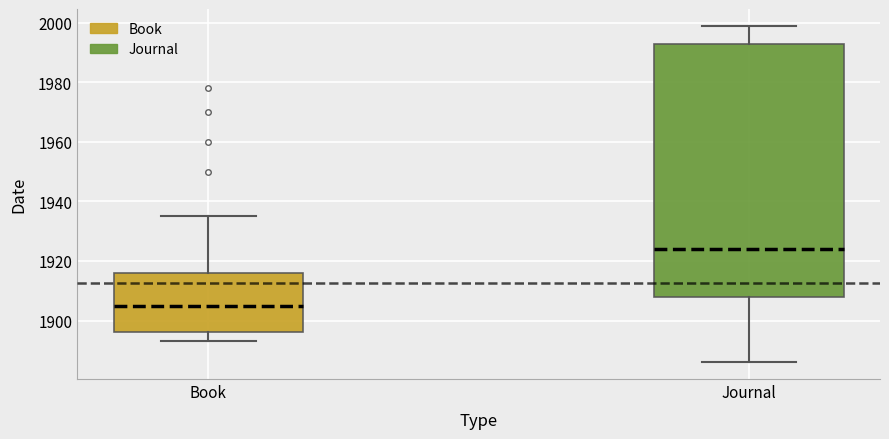

Reading left to right, read every box against the y-axis: the position of its median line, the range the box covers, and the ends of its whiskers. The values are not printed on the chart, so give them approximately, as read against the axis.

Book: median 1906, box 1896 to 1916, whiskers 1894 to 1936
Journal: median 1924, box 1908 to 1994, whiskers 1886 to 2000